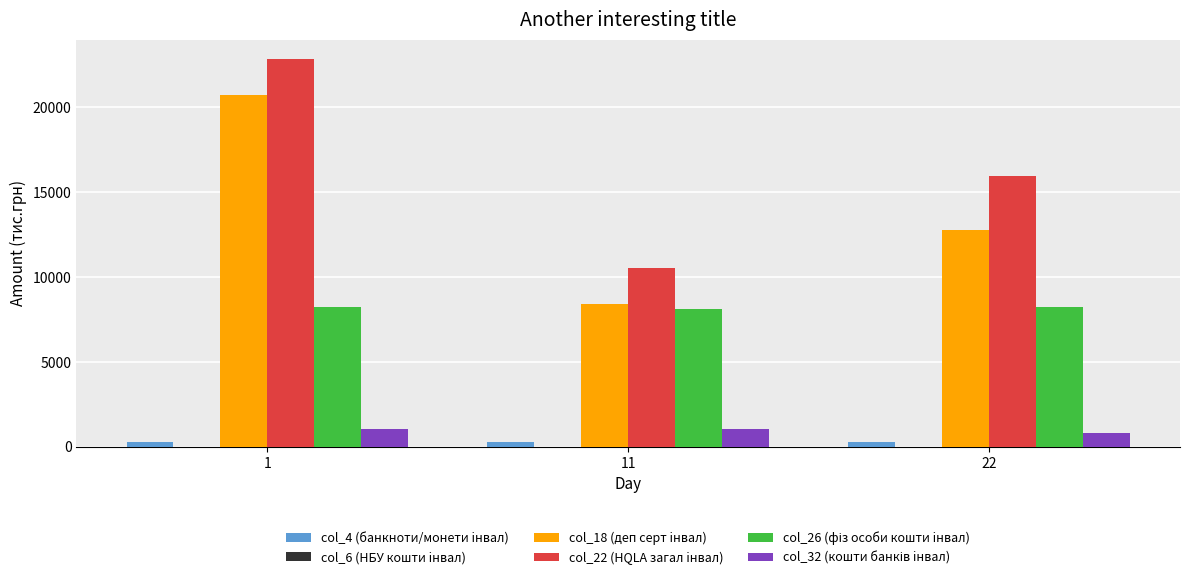

The value of col_22 (HQLA загал iнвал) at 11 is 10526.0. True or false?

True